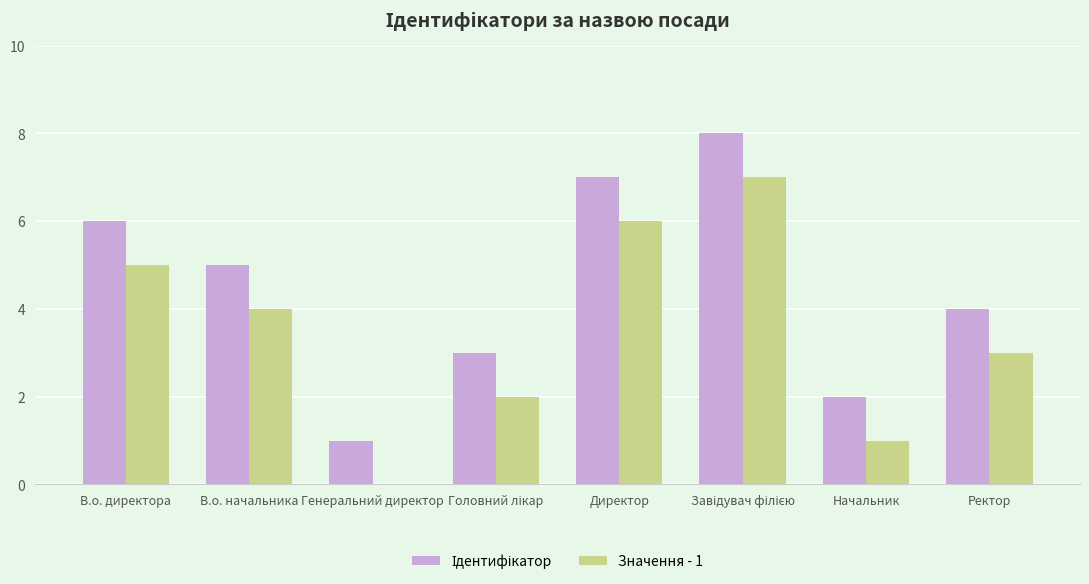

What is the sum of all Значення - 1 values?

28